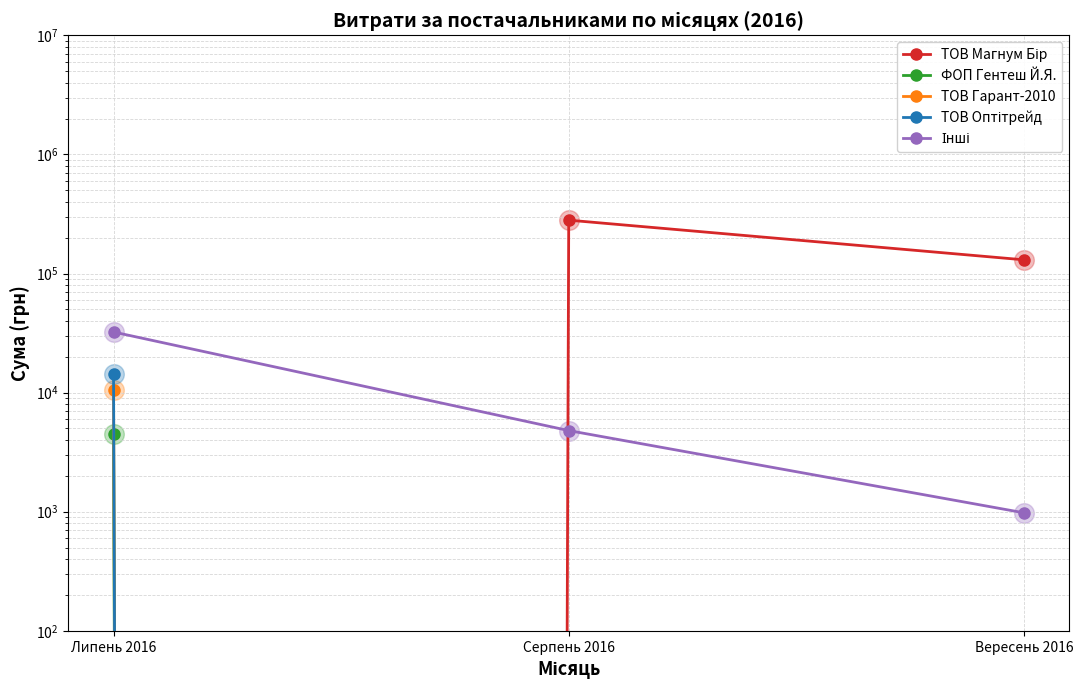

Is the value of ТОВ Гарант-2010 at Липень 2016 greater than the value of ТОВ Магнум Бір at Липень 2016?

Yes